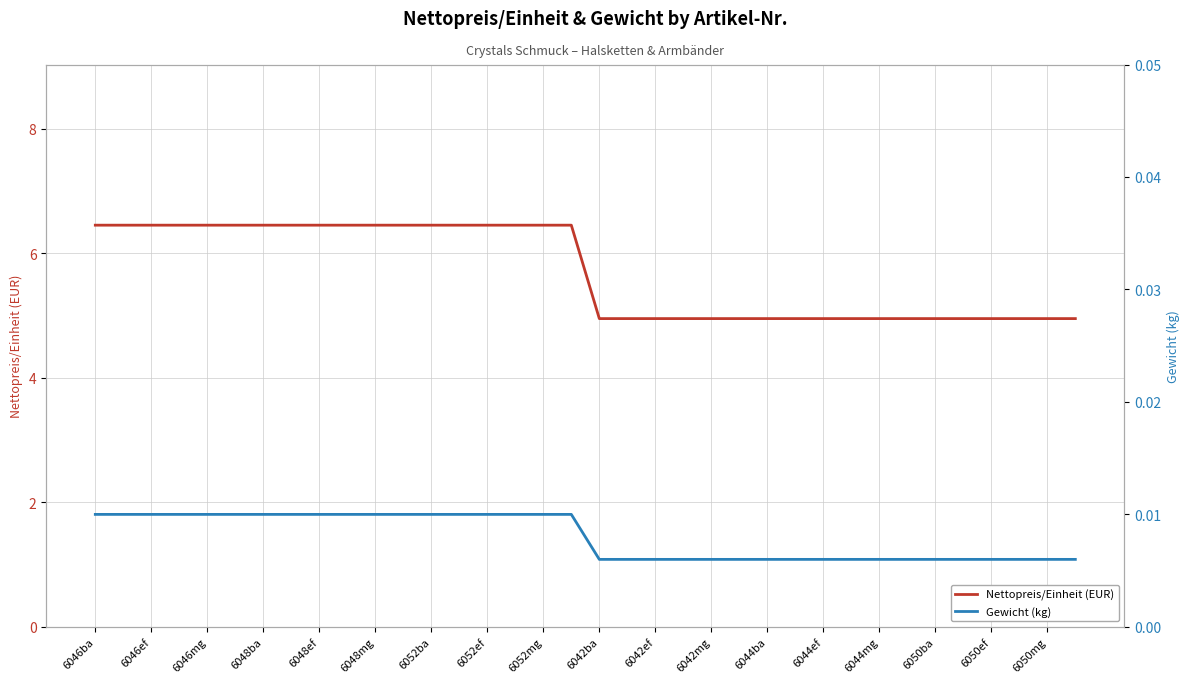

Where does the Nettopreis/Einheit (EUR) series first go above 6?

6046ba